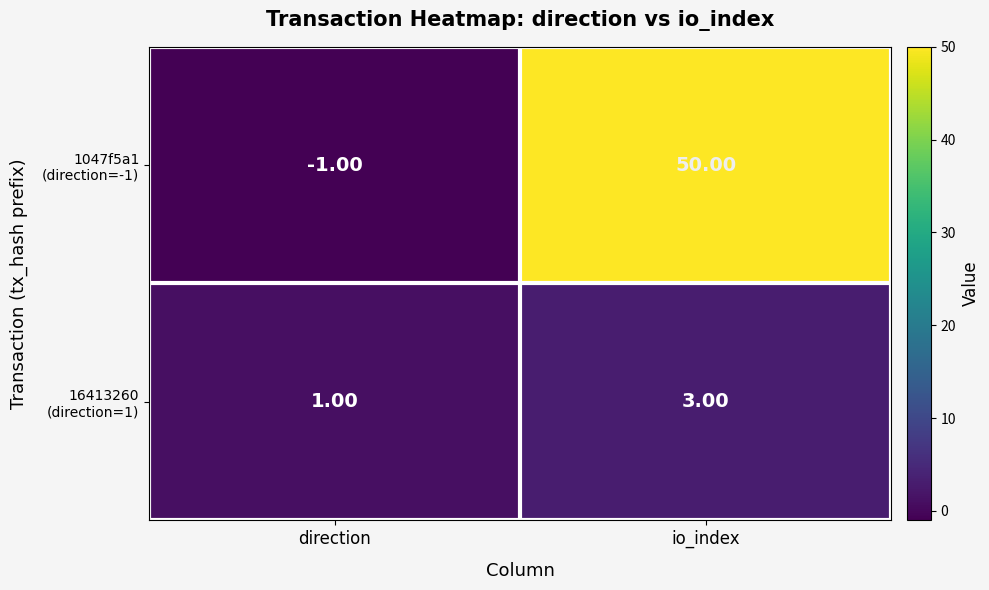

What is the difference between the highest and lowest values at io_index?

47